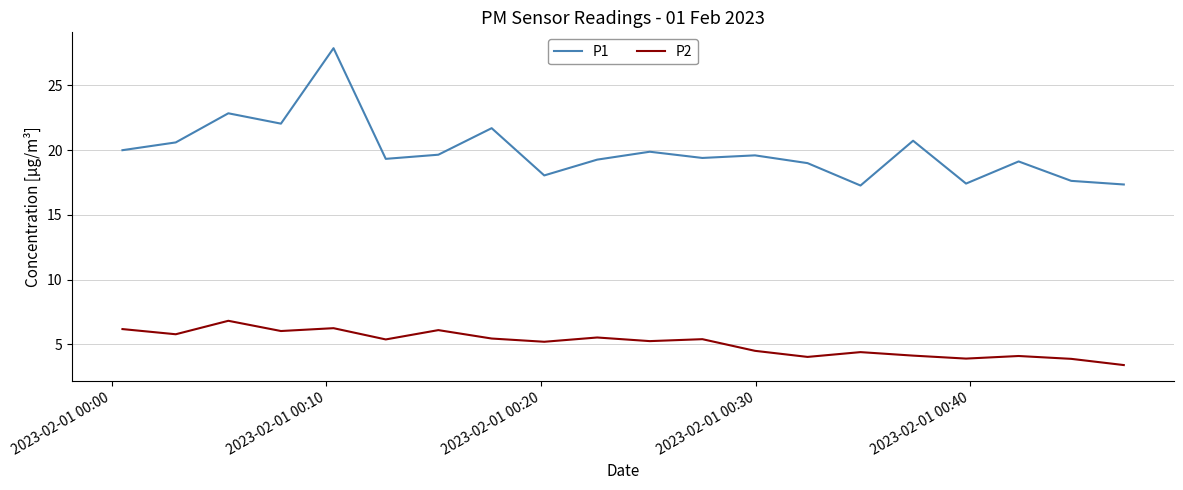

List the series in order of their peak value, highest first.

P1, P2